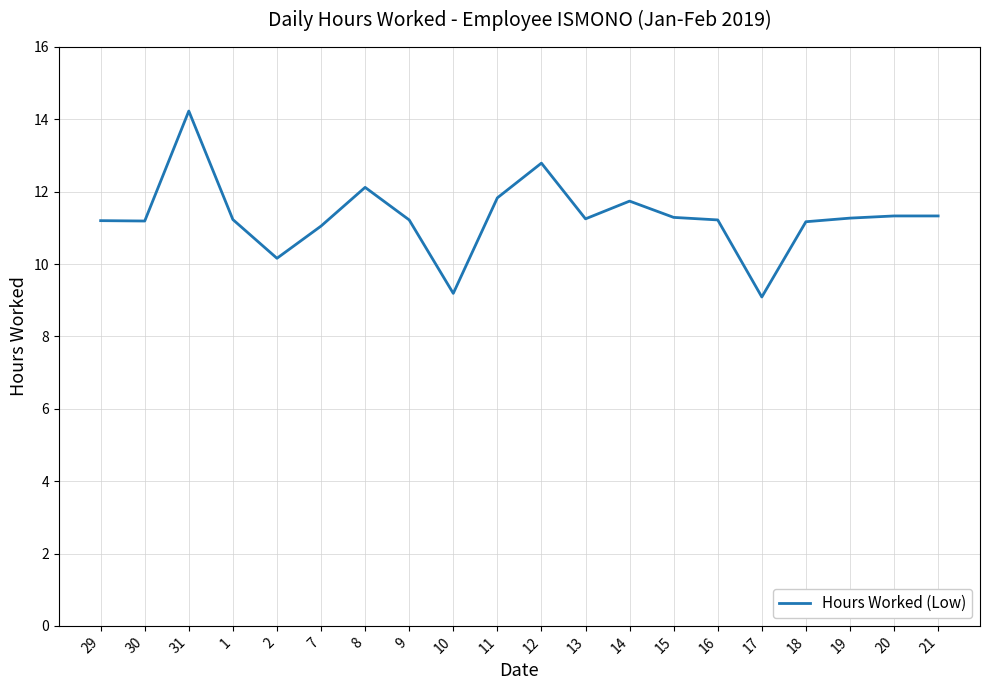

What is the difference between the maximum and minimum values?

5.1